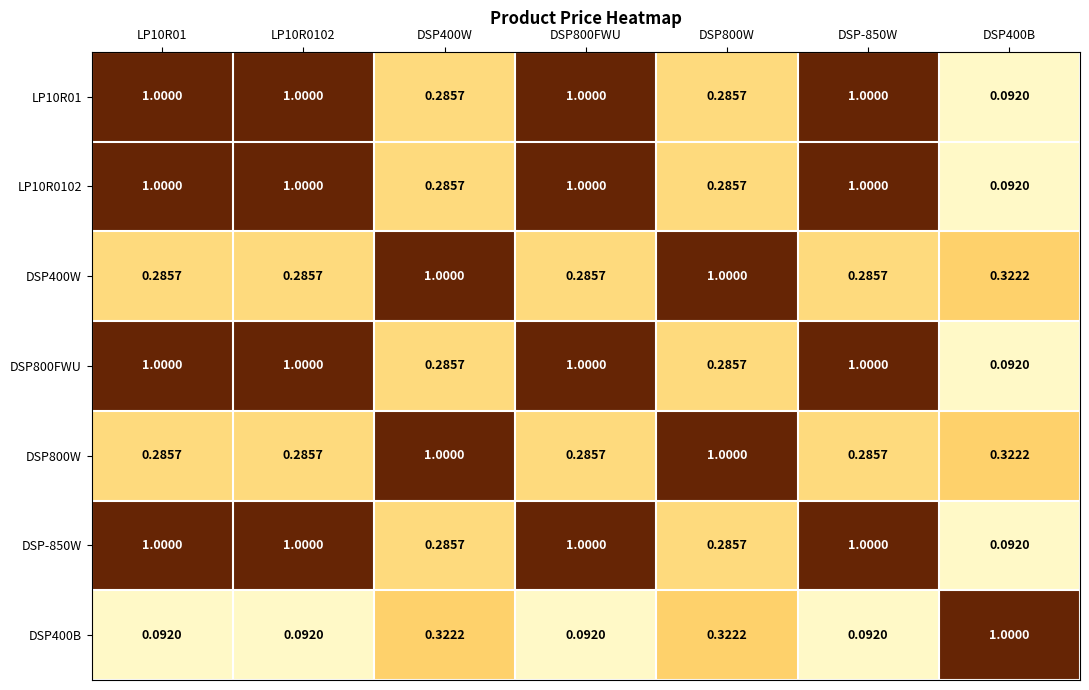

What is the maximum value shown in the chart?

1.0